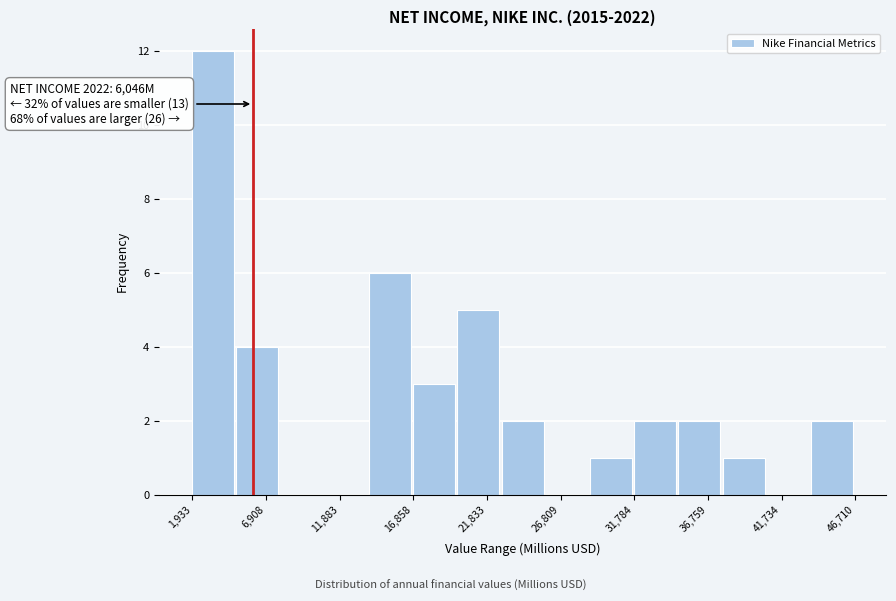

Over which range of the x-axis is the bar tallest?

2000 to 5000